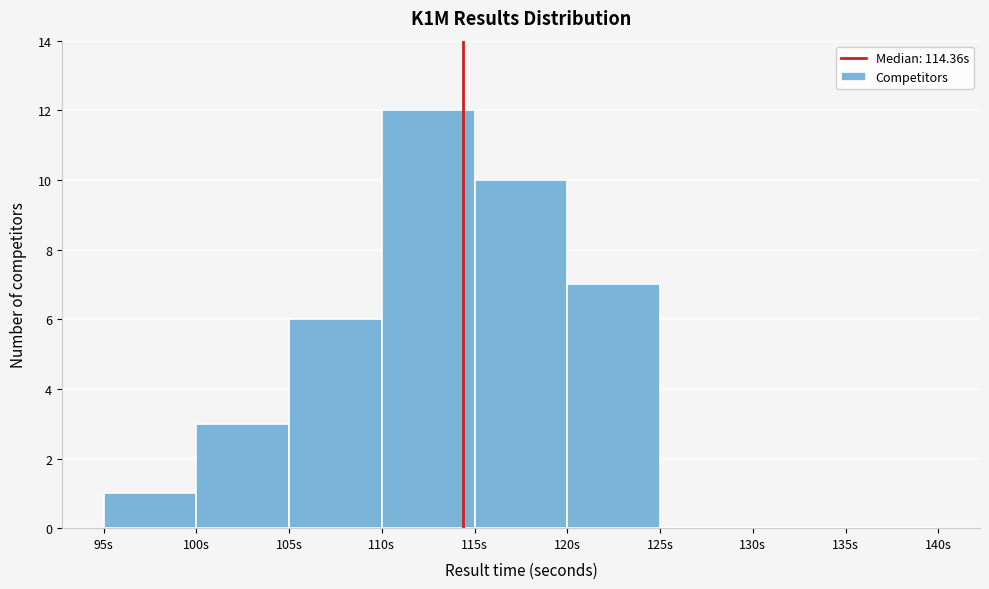

Reading left to right, transcribe this chart: for each bar, give the range it covers on the x-axis and its height. The values are not printed on the chart, so give them approximately, as read against the axis.

95 to 100: 1
100 to 105: 3
105 to 110: 6
110 to 115: 12
115 to 120: 10
120 to 125: 7
125 to 130: 0
130 to 135: 0
135 to 140: 0